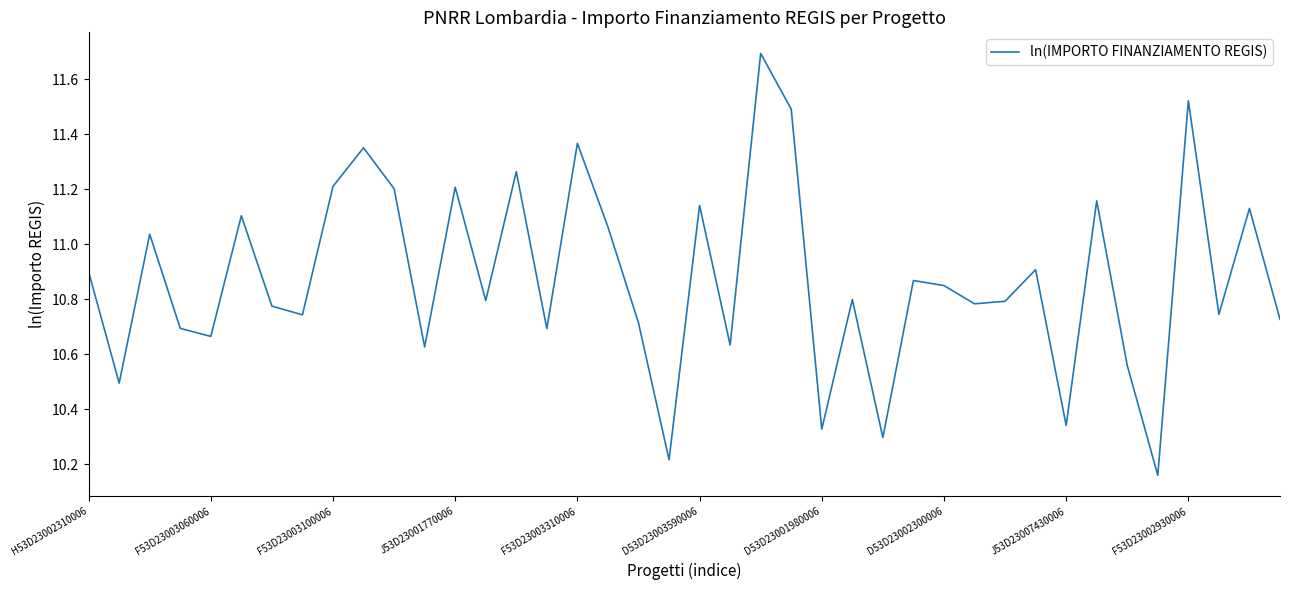

What is the maximum value shown in the chart?

11.7